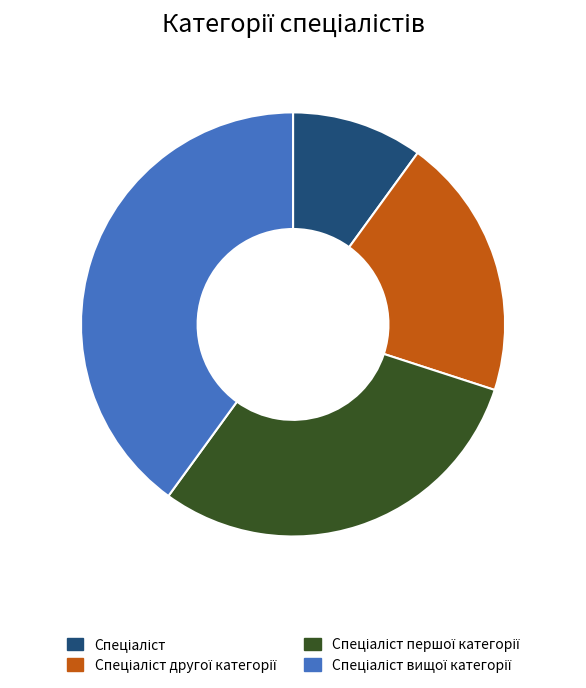

Is there any slice that represents more than half of the pie?

No